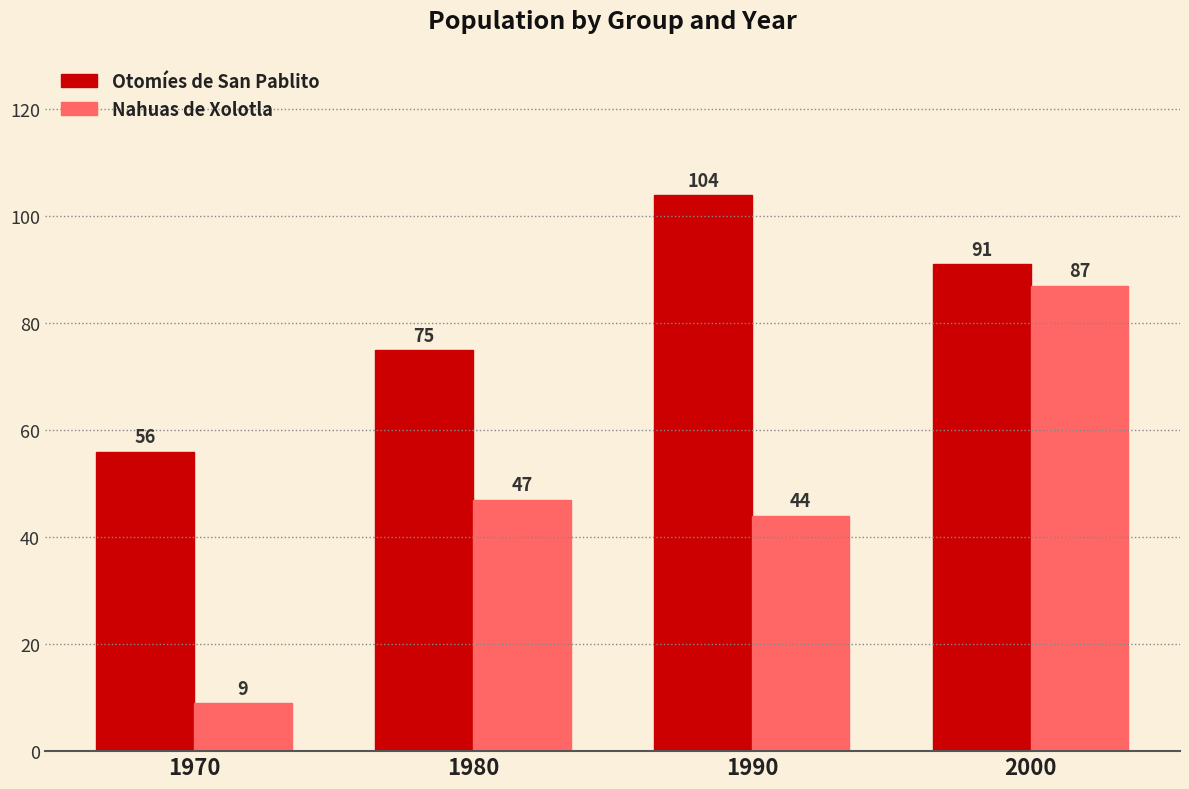

What is the approximate value of Nahuas de Xolotla at 1990, to the nearest 10?

40